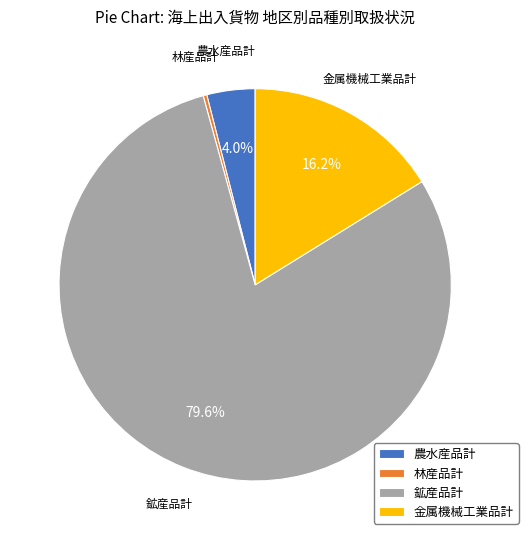

Does 農水産品計 represent more than half of the total?

No